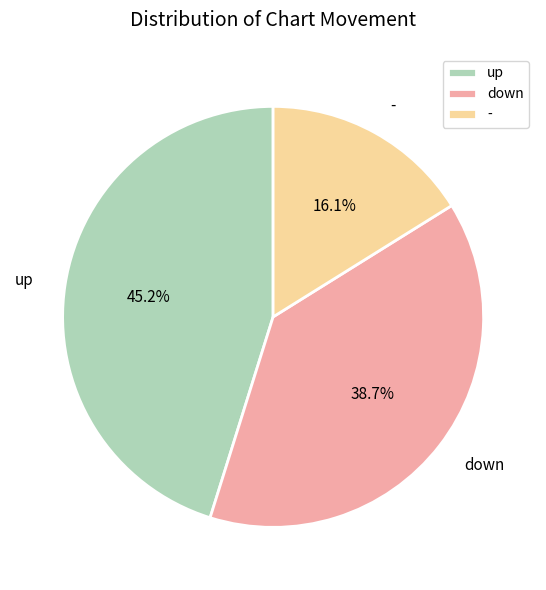

To the nearest percent, what is the difference between the down and - slice percentages?

23%